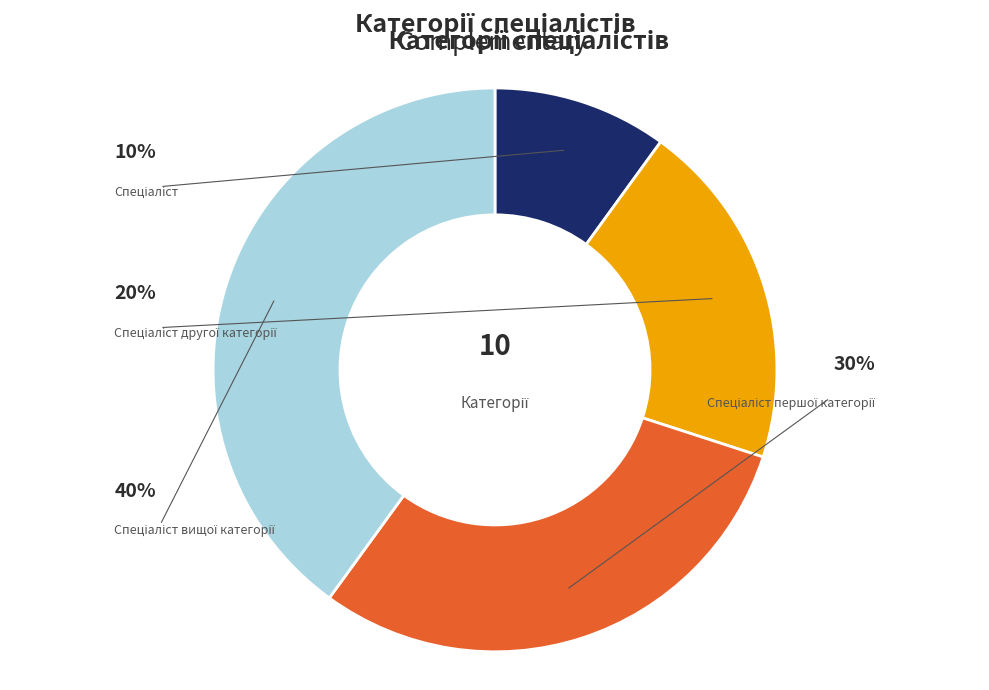

Does any single category account for the majority?

No